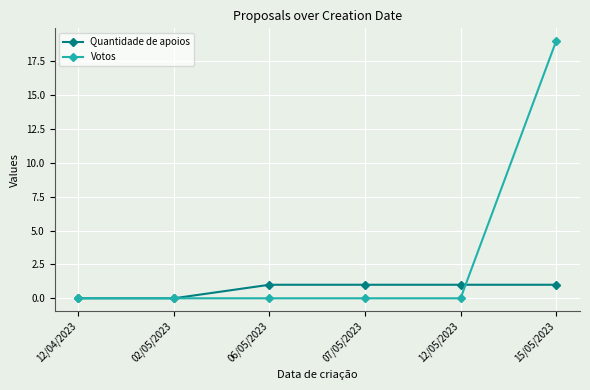

The Quantidade de apoios series shows 1 at 15/05/2023. True or false?

True